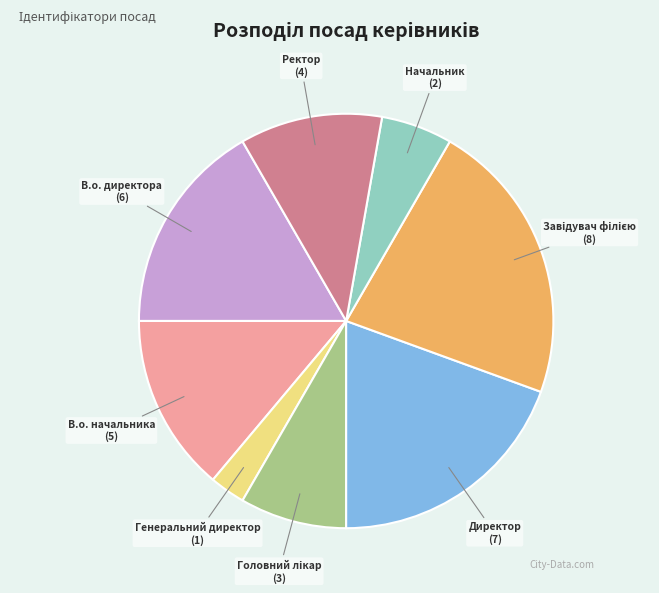

Is the sum of Генеральний директор and В.о. директора greater than half?

No